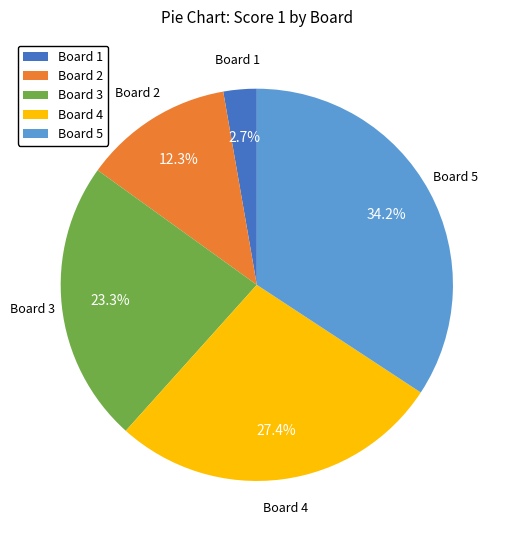

Which category has the biggest portion of the pie?

Board 5